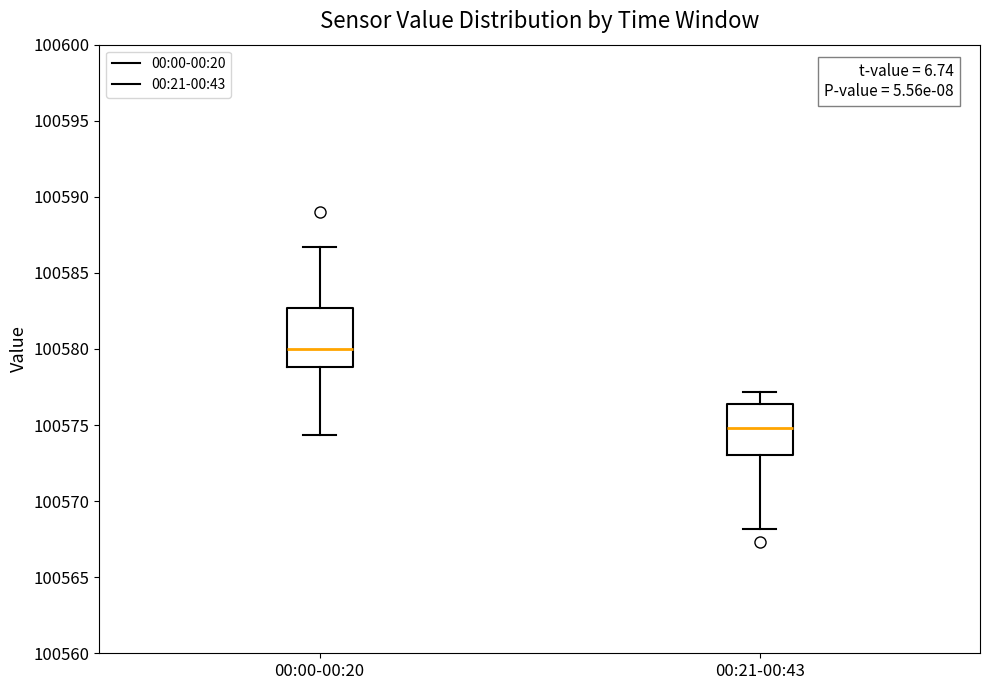

Which box's median line is the lowest?

00:21-00:43